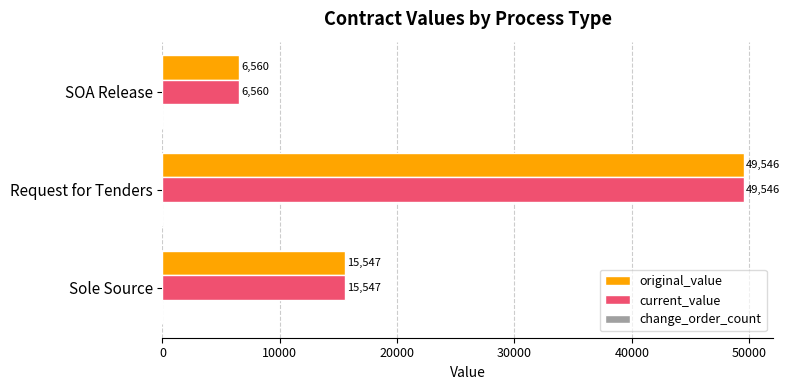

Is it true that original_value equals 49545.8 at Request for Tenders?

True